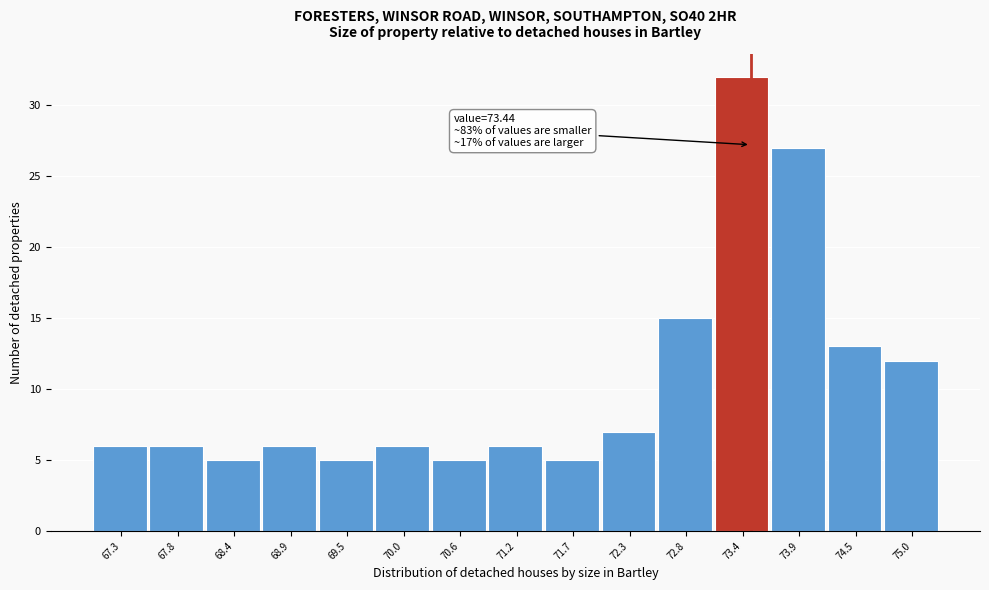

Which range on the x-axis has the tallest bar?

73.1 to 73.6